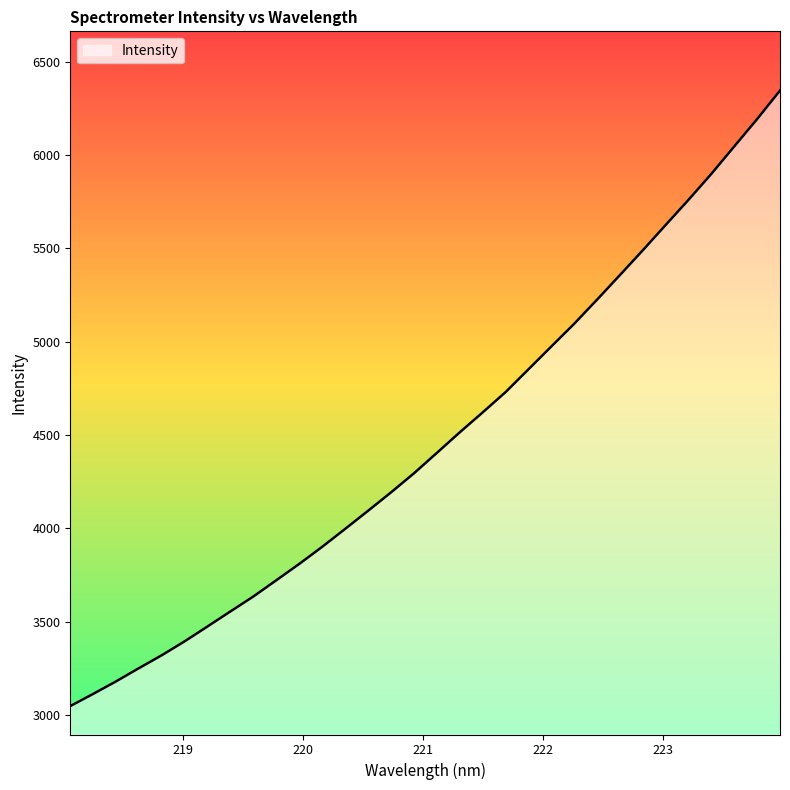

What is the minimum value shown in the chart?

3046.8